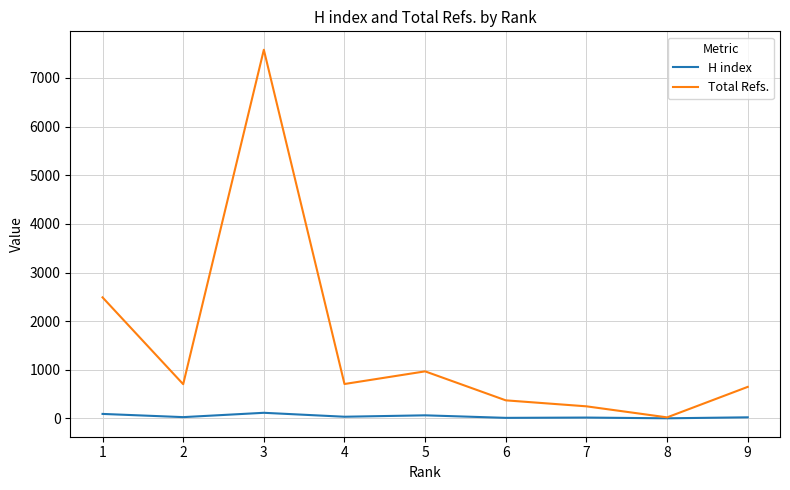

What is the difference between the highest and lowest values at 6?

360